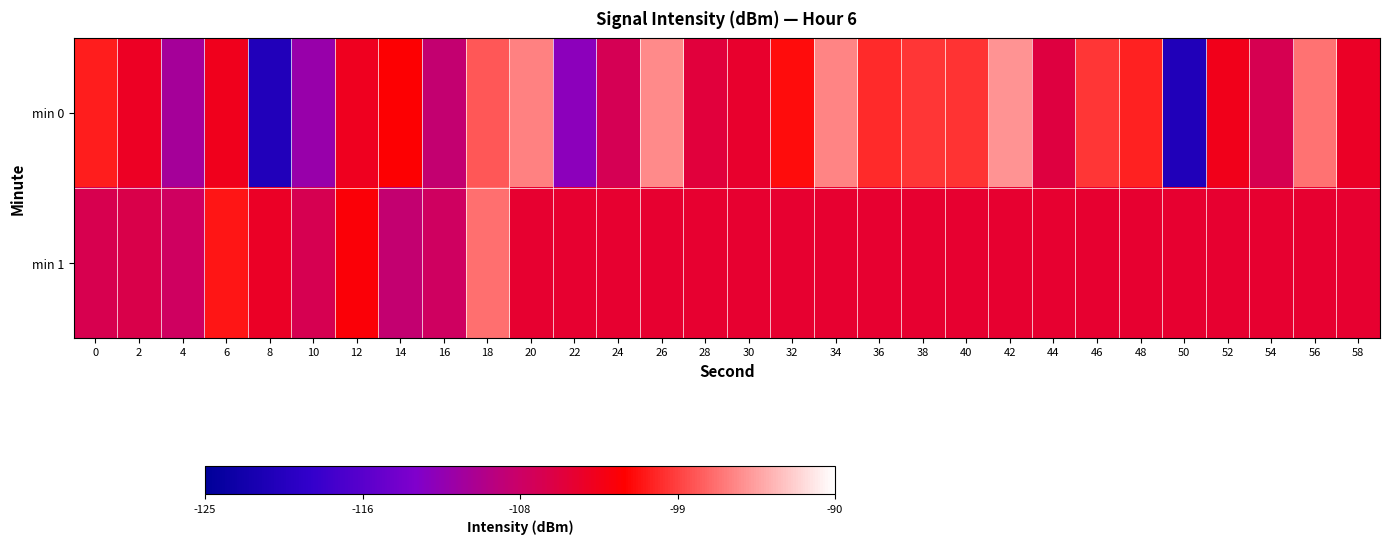

Reading left to right, what are all the values shown in this chart?

min 0: 0=-100.3	2=-103.8	4=-110.5	6=-103.3	8=-121.2	10=-111.4	12=-103.4	14=-101.8	16=-108.1	18=-97.8	20=-95.9	22=-112.4	24=-106.5	26=-95.4	28=-105.1	30=-104.3	32=-101.1	34=-95.6	36=-99.8	38=-99.2	40=-99.3	42=-94.9	44=-105.4	46=-99.2	48=-100.2	50=-121.2	52=-103.2	54=-106.4	56=-96.5	58=-103.8
min 1: 0=-106.2	2=-105.9	4=-107.2	6=-100.8	8=-103.9	10=-106.4	12=-102.2	14=-108.1	16=-107.1	18=-96.7	20=-104.4	22=-104.4	24=-104.4	26=-104.4	28=-104.4	30=-104.4	32=-104.4	34=-104.4	36=-104.4	38=-104.4	40=-104.4	42=-104.4	44=-104.4	46=-104.4	48=-104.4	50=-104.4	52=-104.4	54=-104.4	56=-104.4	58=-104.4